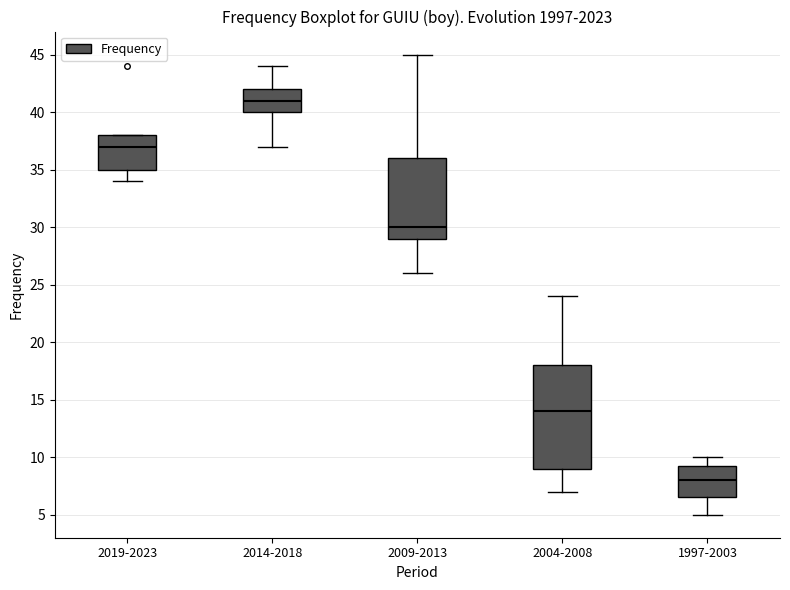

Where does the median line of the box for 2004-2008 sit on the y-axis? The values are not printed on the chart, so give them approximately, as read against the axis.

14.0